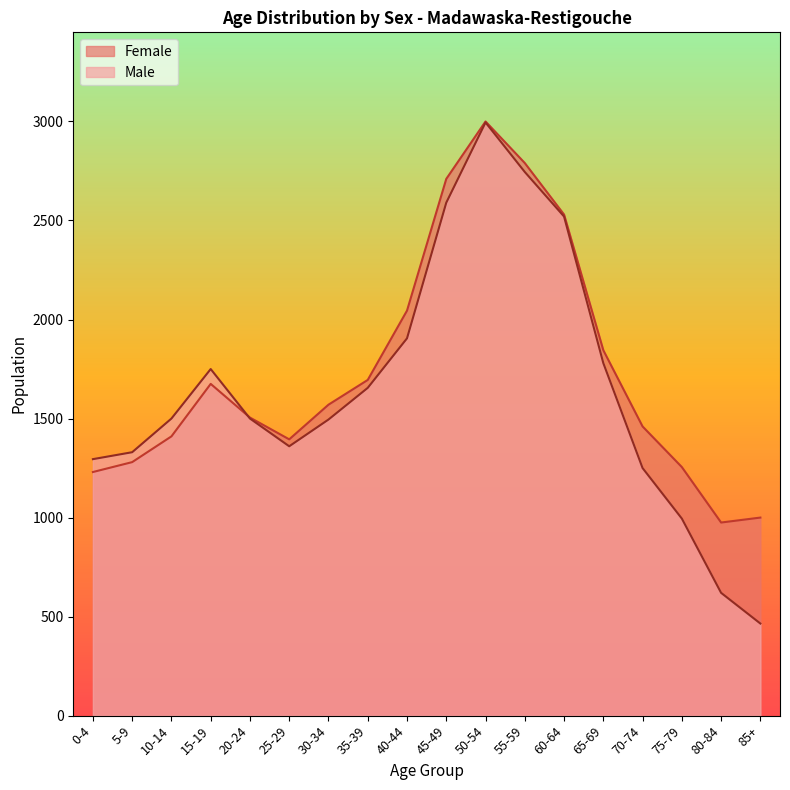

What is the sum of the Female values at 80-84 and 60-64?

3505